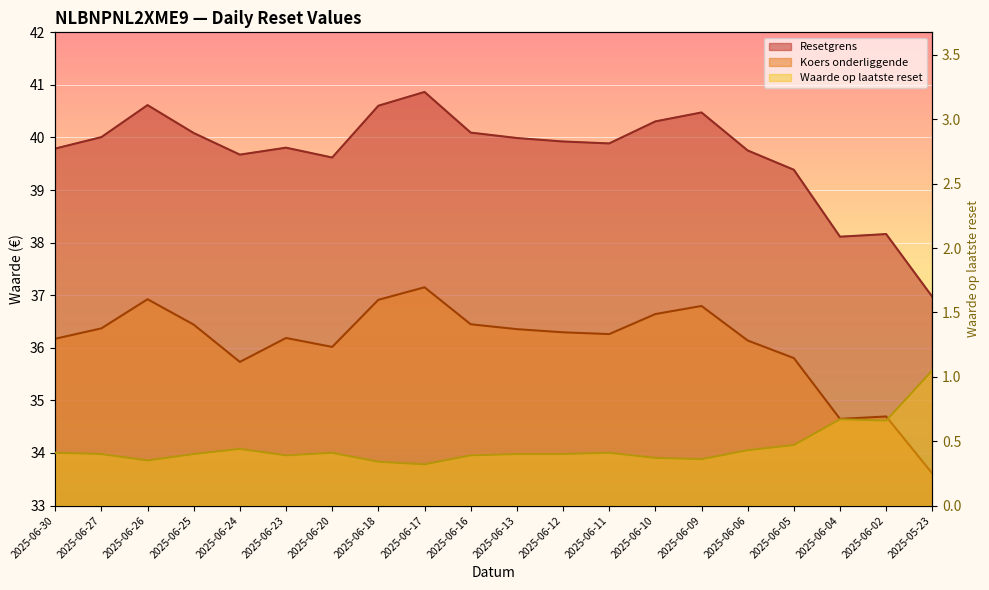

What is the approximate value of Resetgrens at 2025-06-27?

40.0